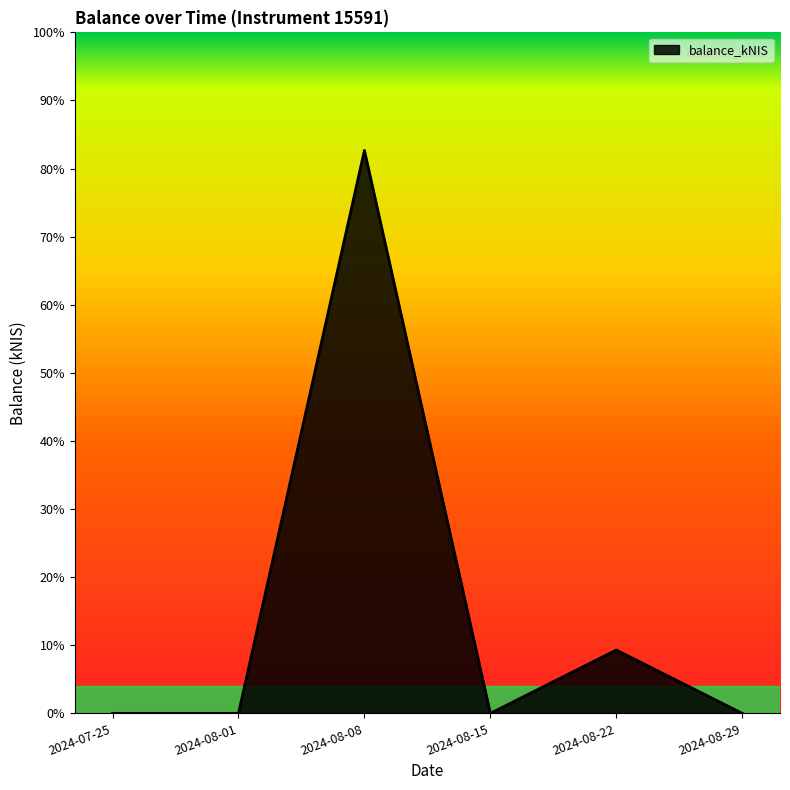

True or false: the data shows 0.0 at 2024-07-25.

True